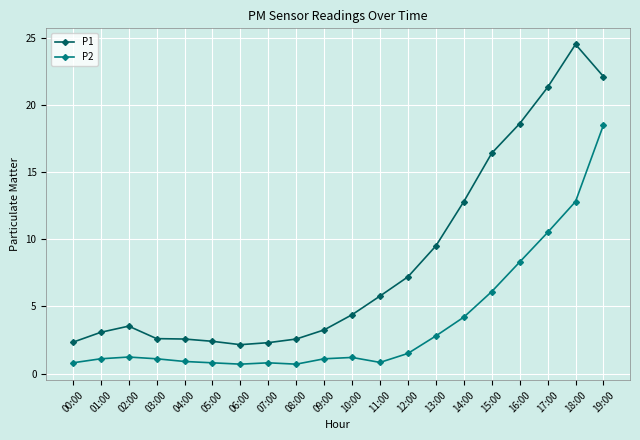

What is the sum of all P1 values?

169.3